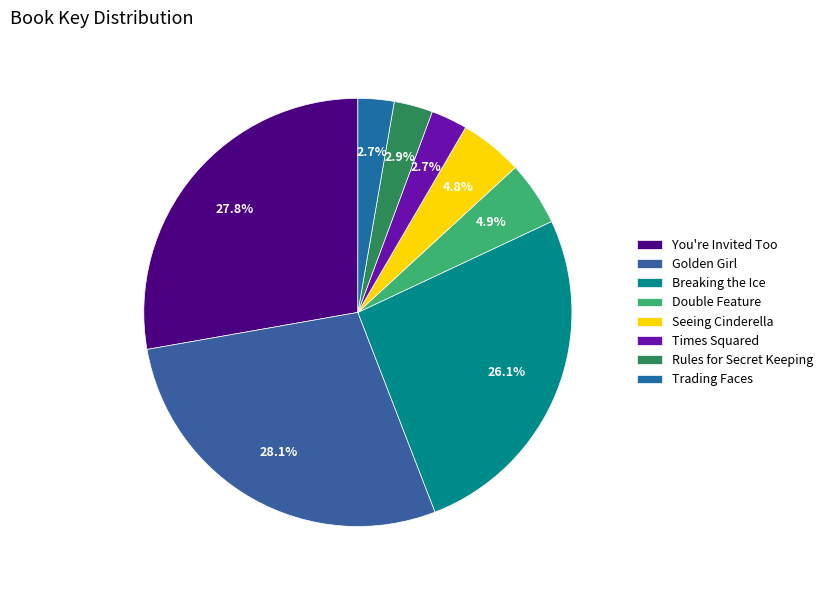

Does any single category account for the majority?

No